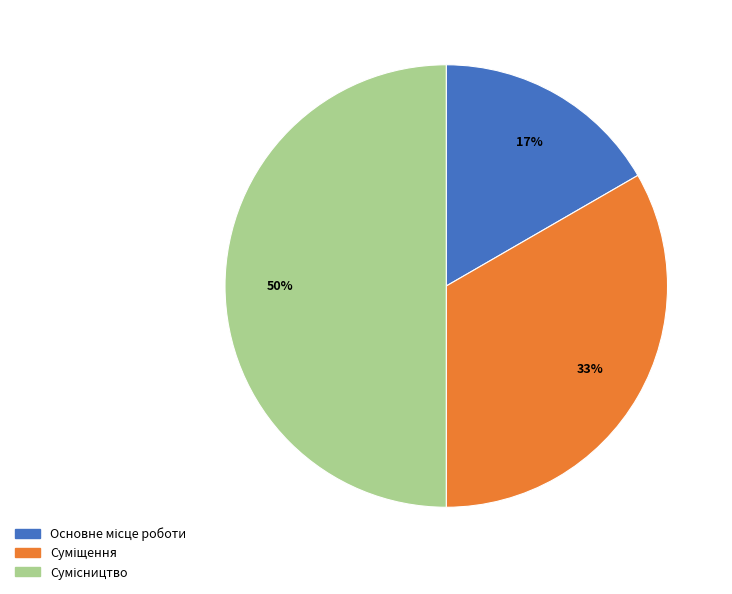

To the nearest percent, what is the difference between the largest and smallest slice percentages?

33%